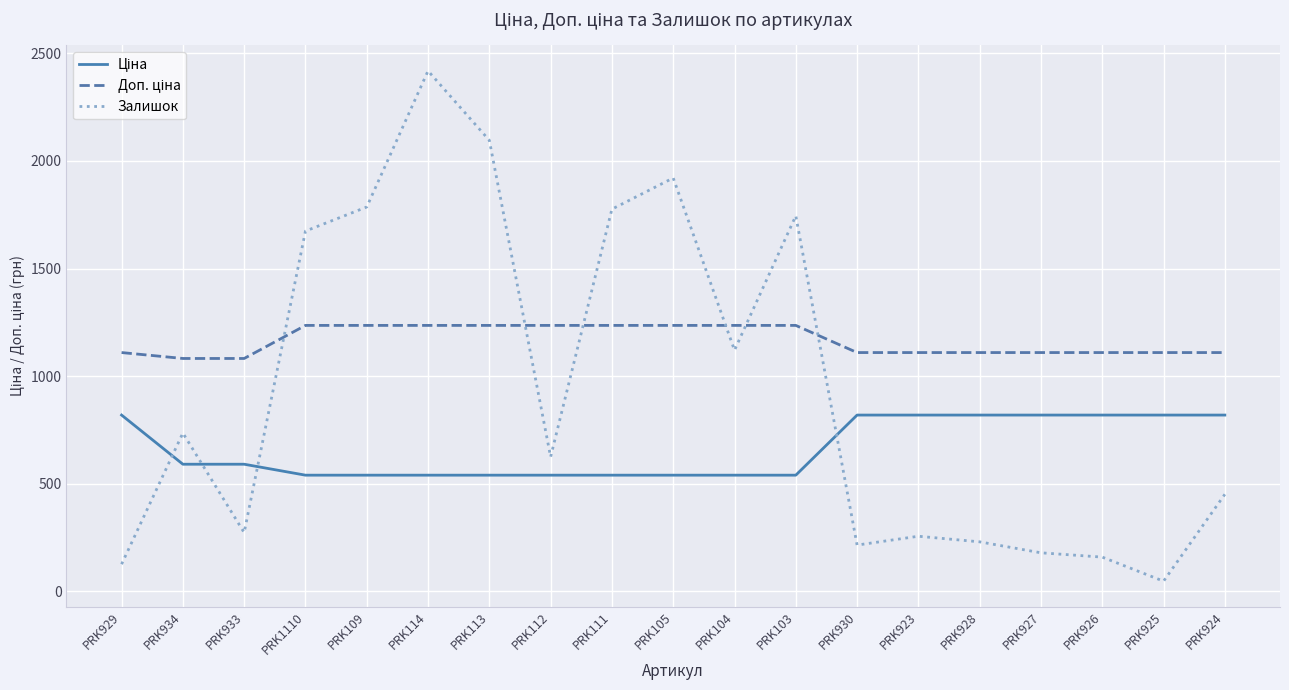

The Залишок series shows 368.4 at PRK104. True or false?

False